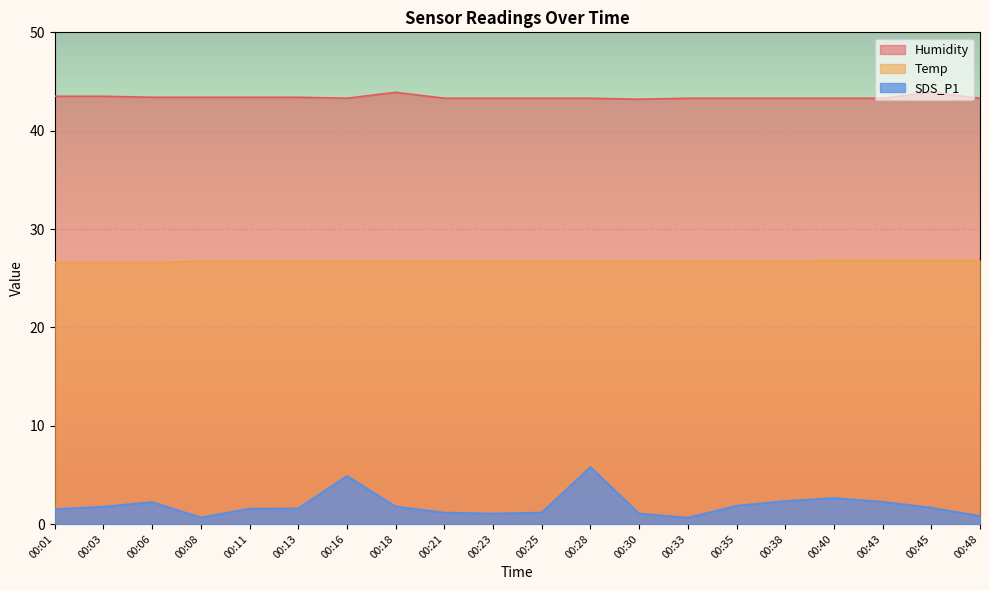

At which category does Humidity reach its first local peak?

00:18